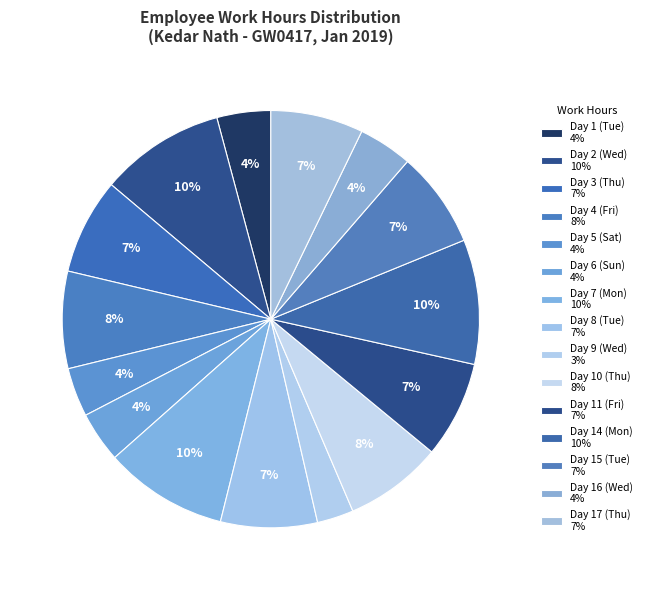

How many segments does this pie chart have?

15